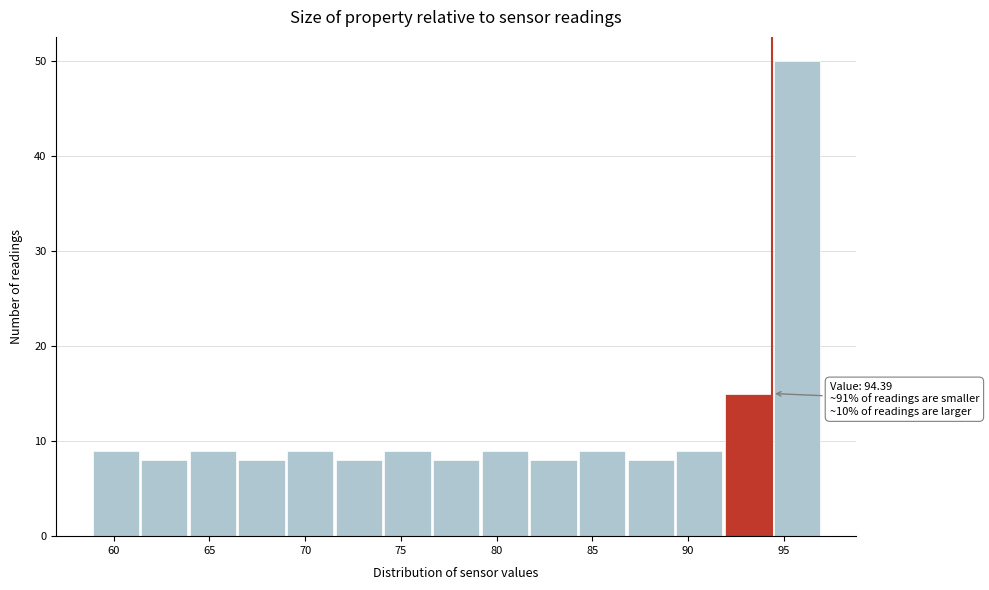

Which range on the x-axis has the tallest bar?

94.5 to 97.0